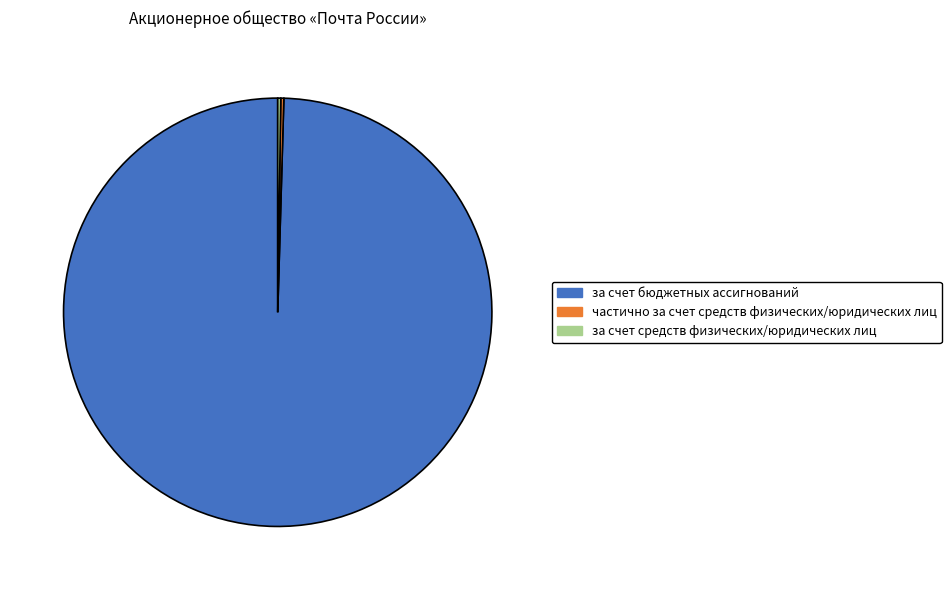

Is it true that за счет бюджетных ассигнований is 100% of the pie?

True